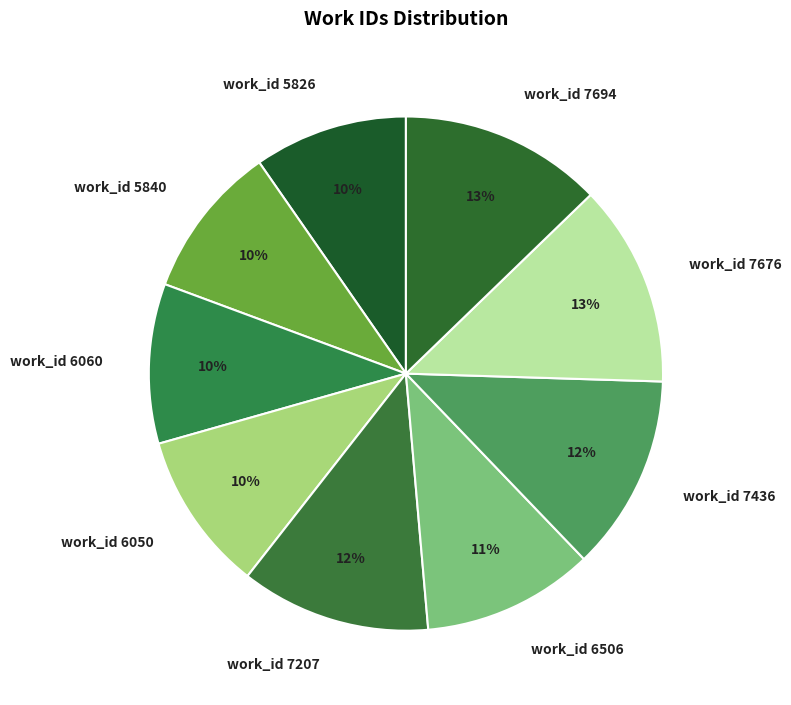

Is there any slice that represents more than half of the pie?

No